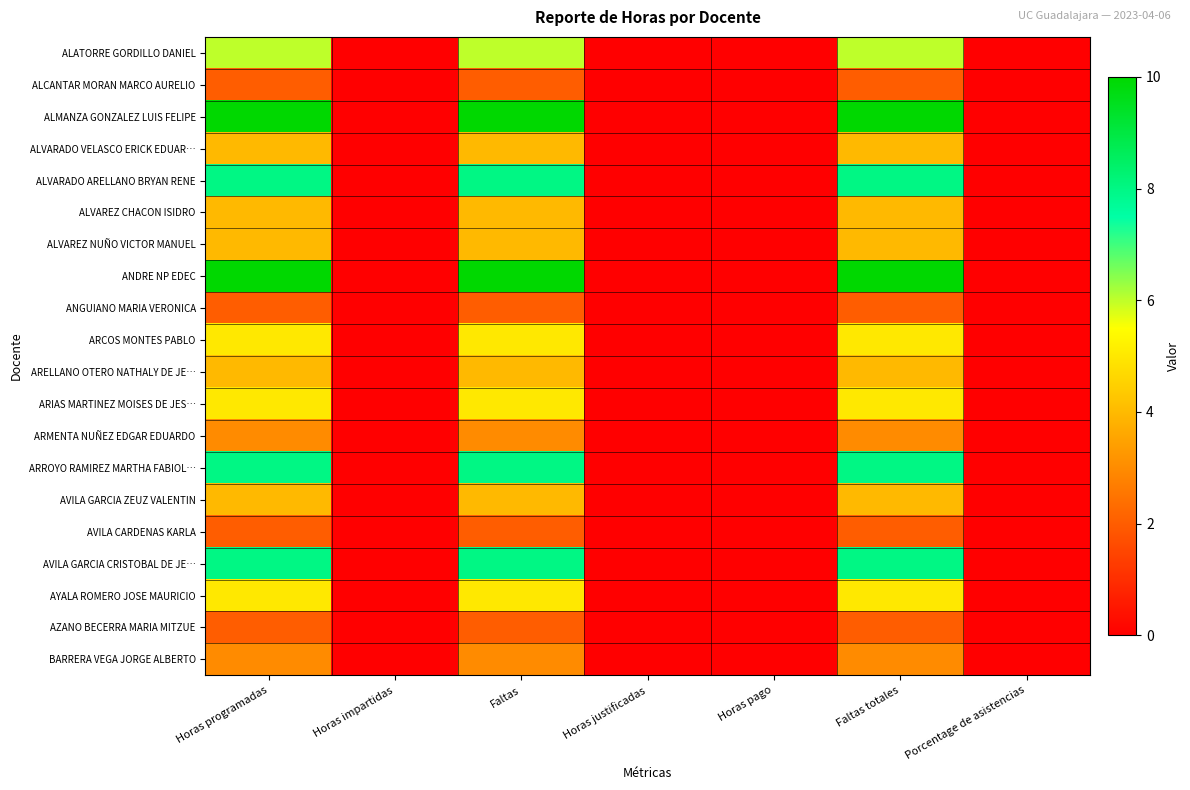

Which label corresponds to the largest value in the chart?

Horas programadas